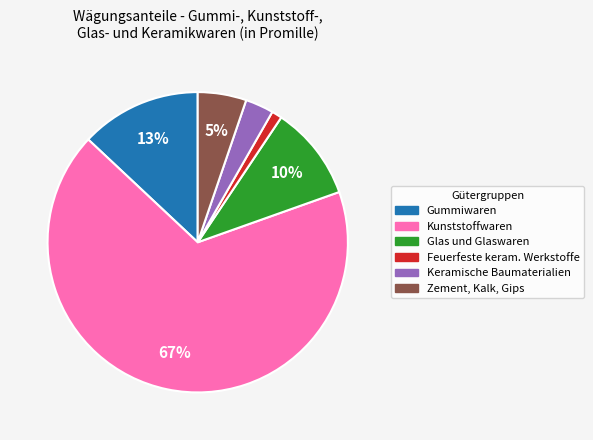

Is there any slice that represents more than half of the pie?

Yes